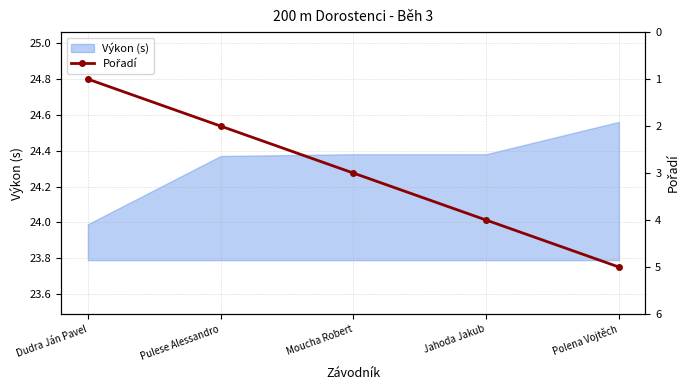

How many values are between 2 and 4?

3